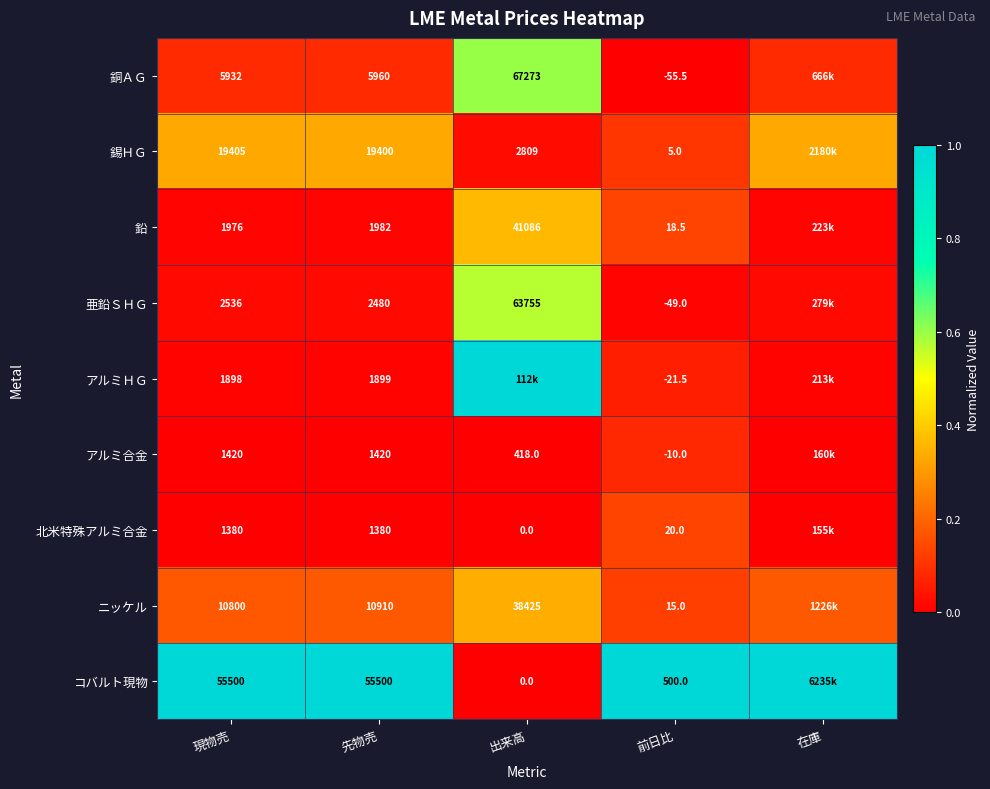

At 前日比, list the series in order from largest to smallest.

コバルト現物, 北米特殊アルミ合金, 鉛, ニッケル, 錫ＨＧ, アルミ合金, アルミＨＧ, 亜鉛ＳＨＧ, 銅ＡＧ